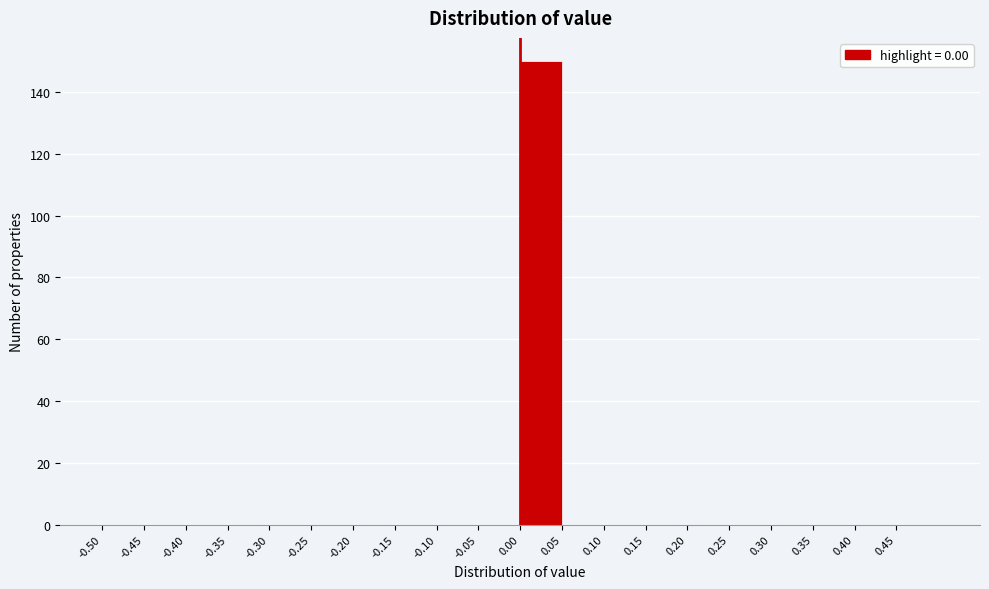

Reading left to right, transcribe this chart: for each bar, give the range it covers on the x-axis and its height. The values are not printed on the chart, so give them approximately, as read against the axis.

-0.50 to -0.45: 0
-0.45 to -0.40: 0
-0.40 to -0.35: 0
-0.35 to -0.30: 0
-0.30 to -0.25: 0
-0.25 to -0.20: 0
-0.20 to -0.15: 0
-0.15 to -0.10: 0
-0.10 to -0.05: 0
-0.05 to 0.00: 0
0.00 to 0.05: 150
0.05 to 0.10: 0
0.10 to 0.15: 0
0.15 to 0.20: 0
0.20 to 0.25: 0
0.25 to 0.30: 0
0.30 to 0.35: 0
0.35 to 0.40: 0
0.40 to 0.45: 0
0.45 to 0.50: 0